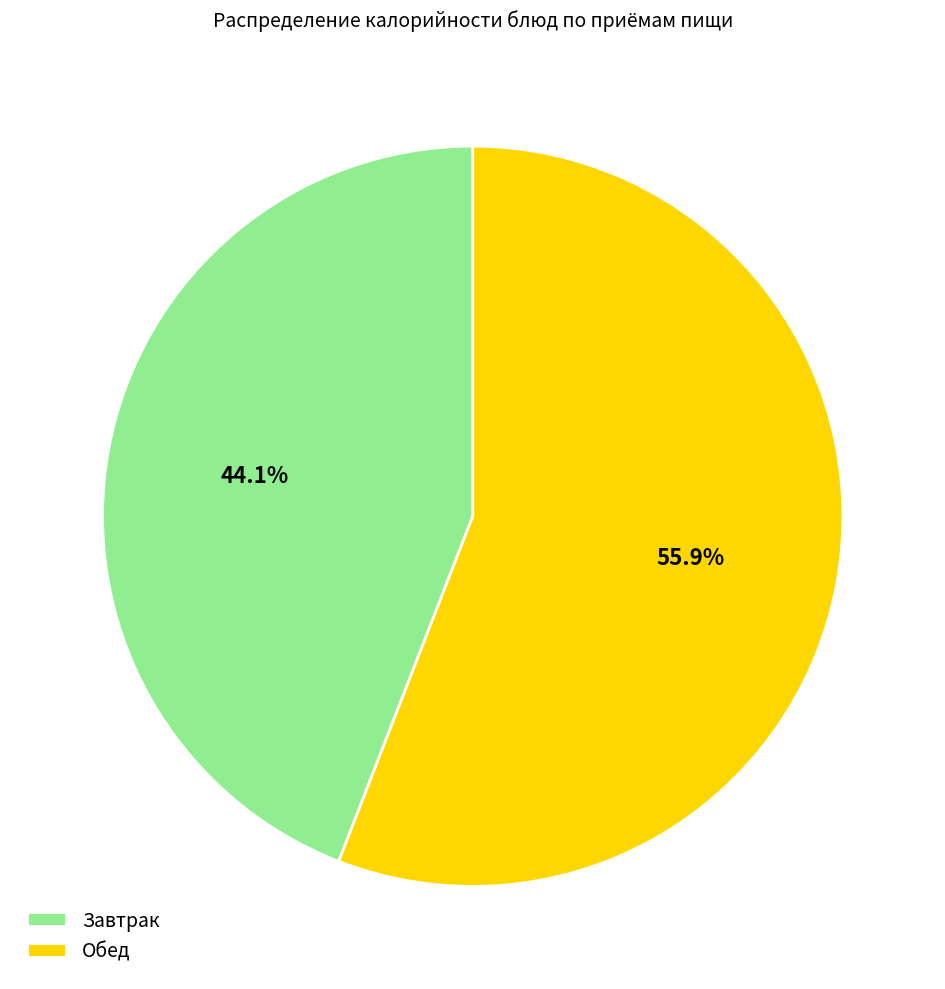

Rank the categories by value from lowest to highest.

Завтрак, Обед